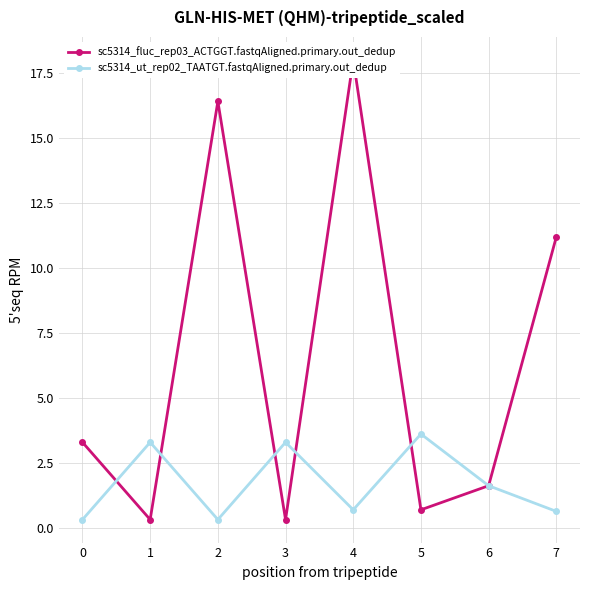

The sc5314_ut_rep02_TAATGT.fastqAligned.primary.out_dedup series shows 0.7 at 4. True or false?

True